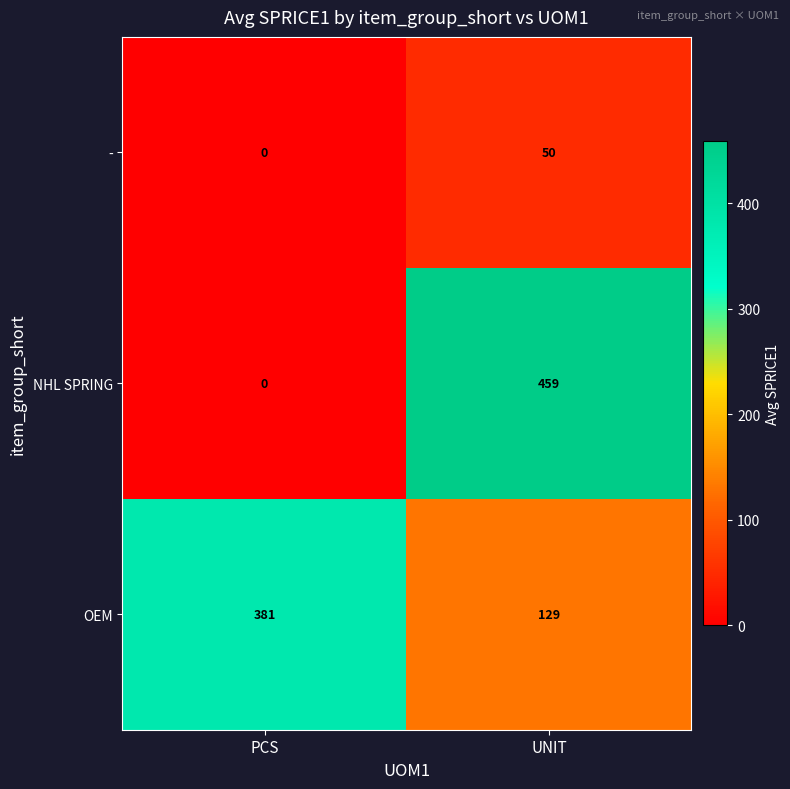

Is the value of - at UNIT greater than the value of NHL SPRING at PCS?

Yes